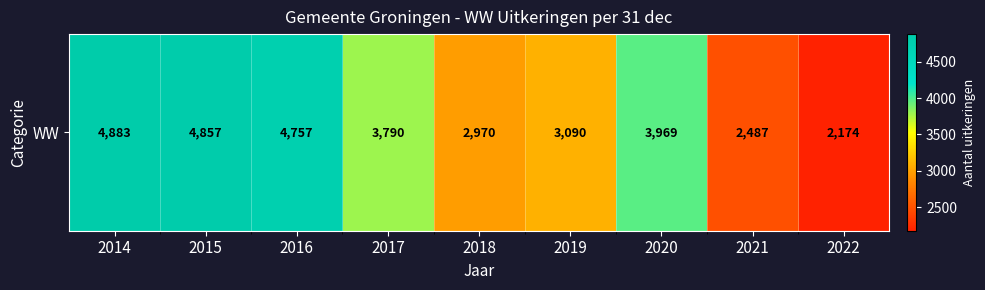

Reading left to right, transcribe all the data shown in this chart.

2014=4883	2015=4857	2016=4757	2017=3790	2018=2970	2019=3090	2020=3969	2021=2487	2022=2174